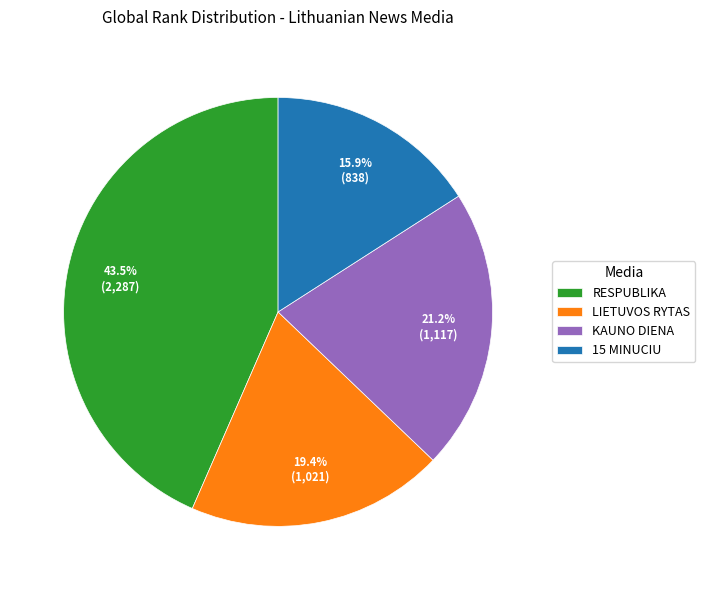

Does any single category account for the majority?

No